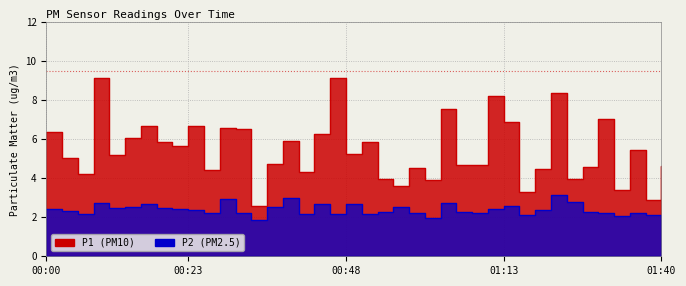

Count the number of data series in this chart.

2